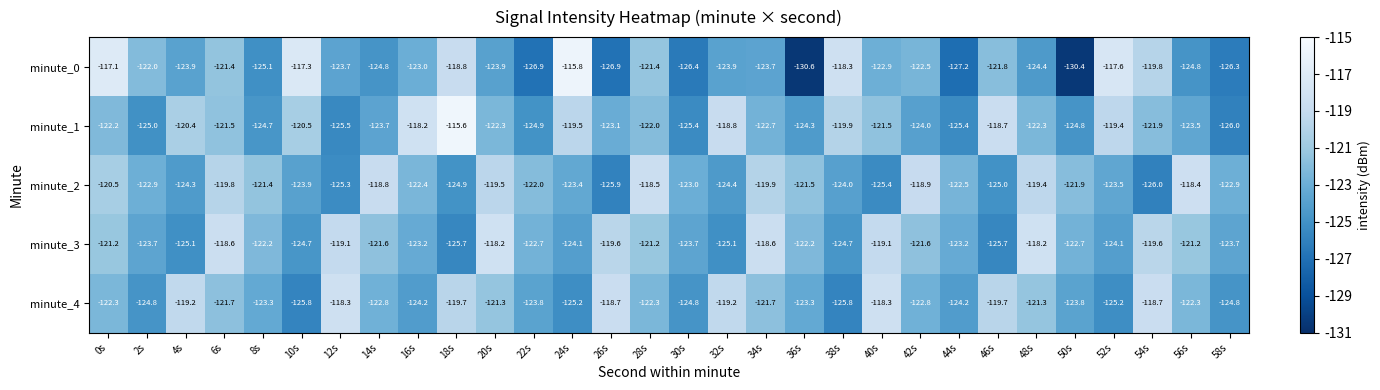

What is the greatest value displayed?

-115.6